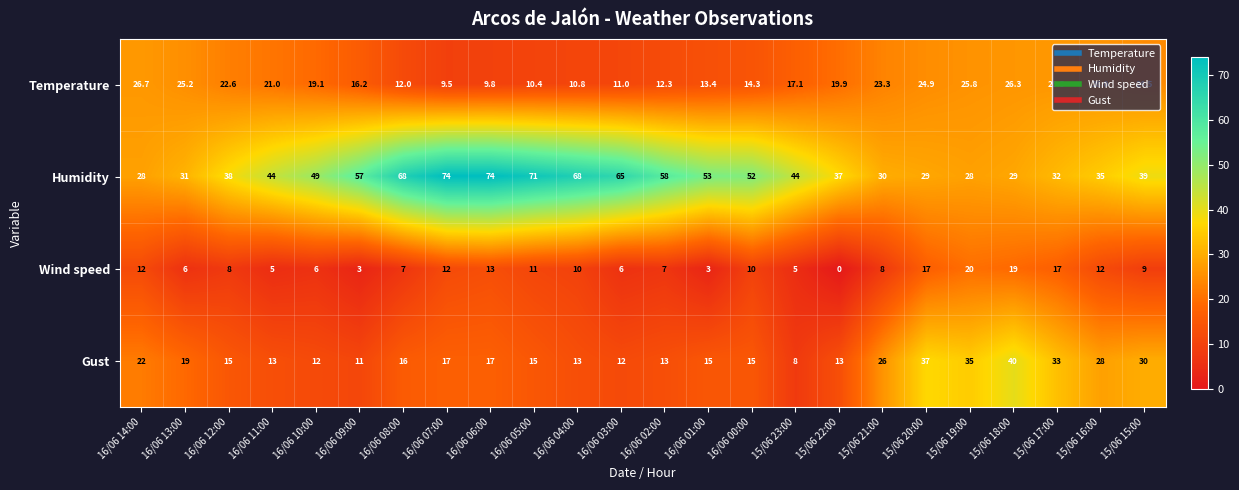

At 15/06 21:00, list the series in order from largest to smallest.

Humidity, Gust, Temperature, Wind speed